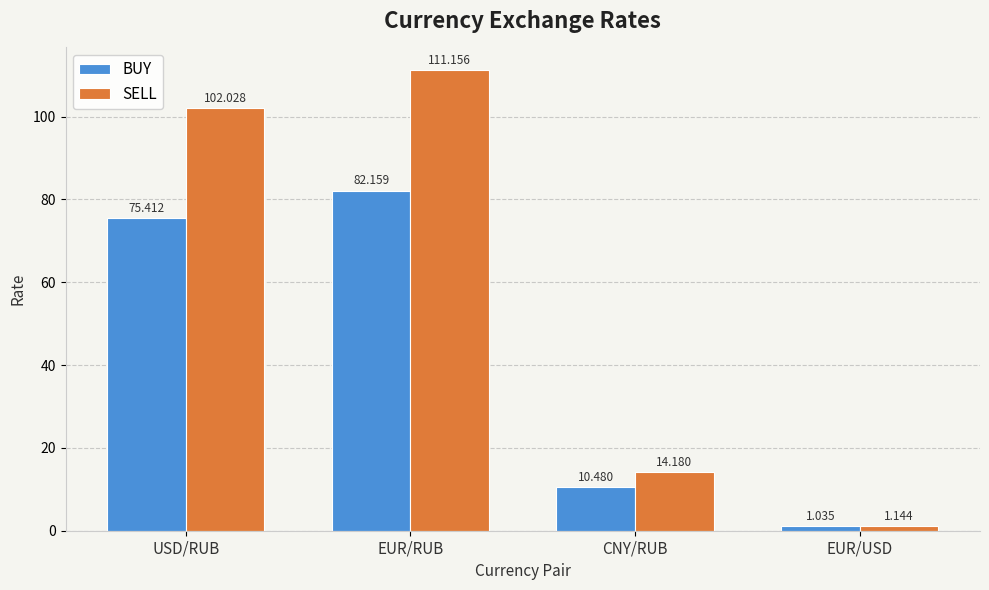

What are all the series names shown in the legend?

BUY, SELL